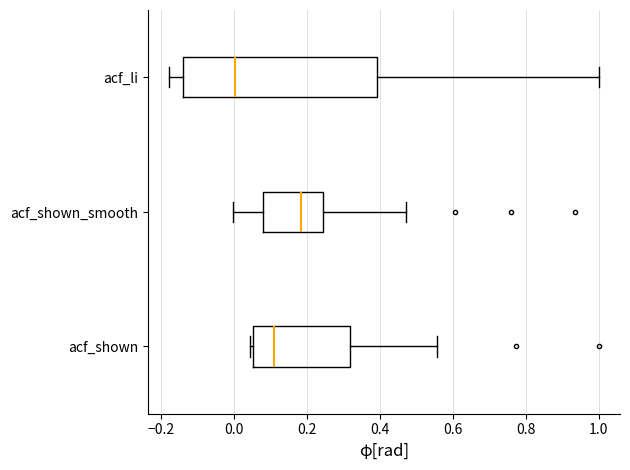

Comparing the boxes themselves (not the whiskers), which one is the widest?

acf_li